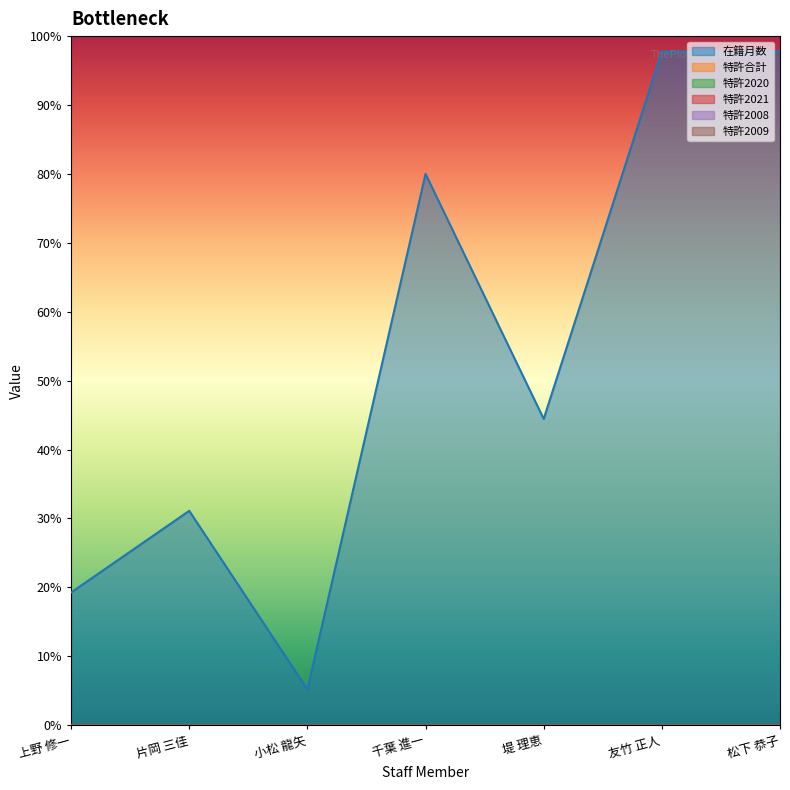

Which category has the highest value in the 特許2009 series?

上野 修一